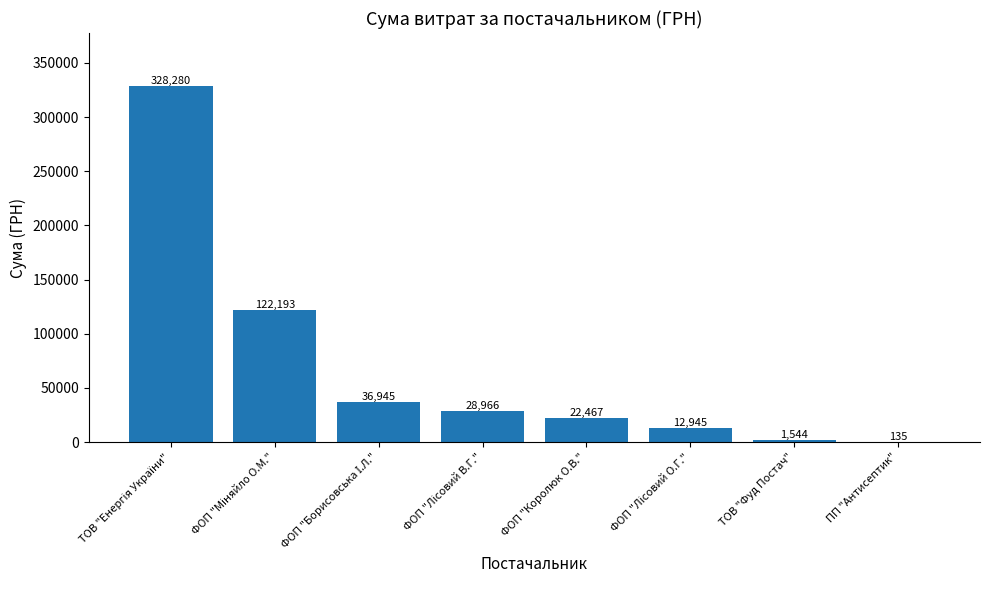

What is the maximum value shown in the chart?

328280.4